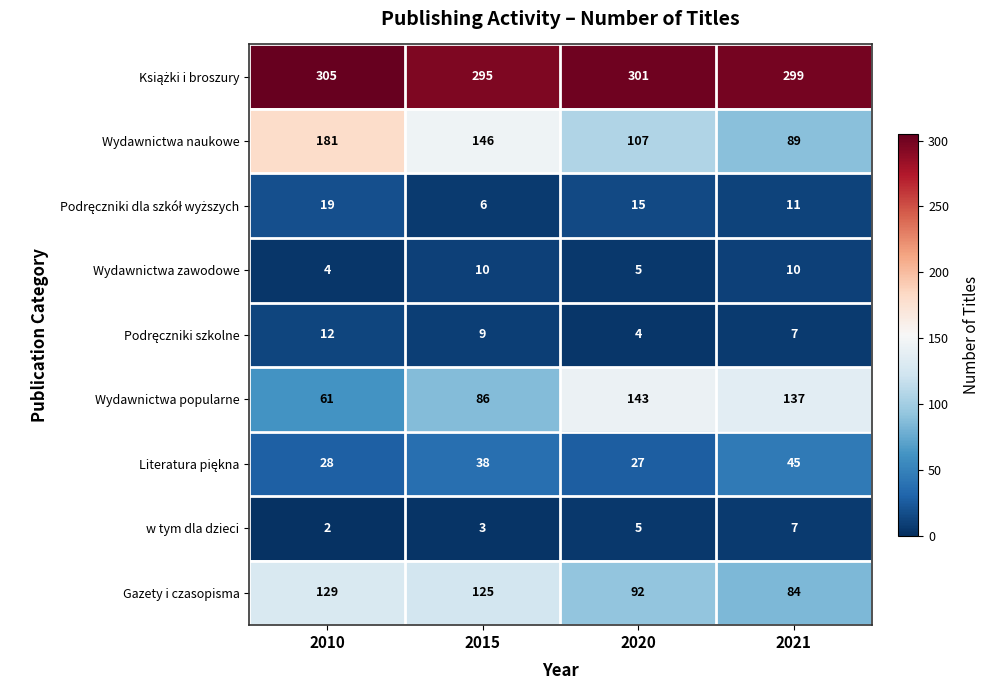

Count the number of categories in the chart.

4